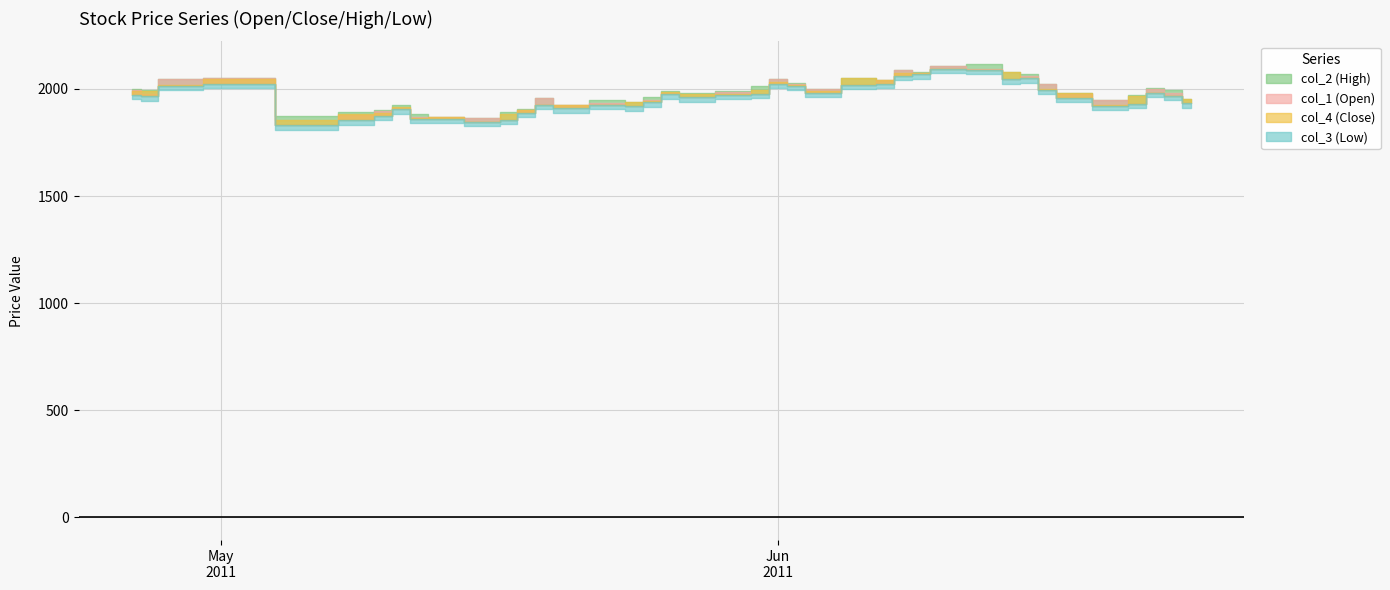

At which category does col_3 reach its first local peak?

2011/05/02